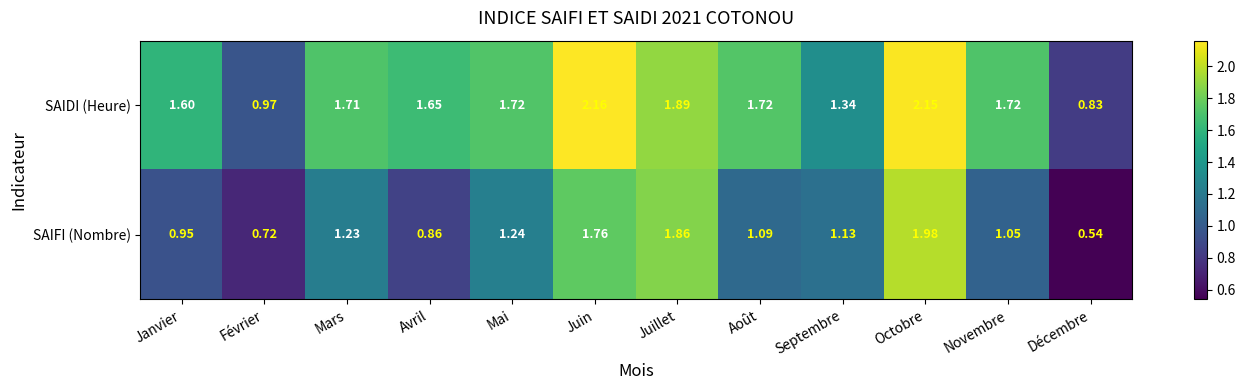

How many data points does each series have?

12